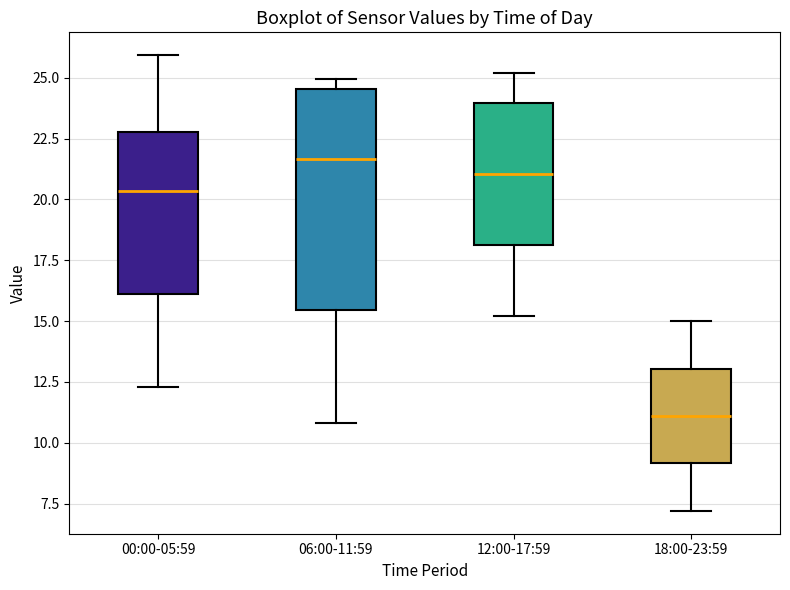

Comparing the boxes themselves (not the whiskers), which one is the tallest?

06:00-11:59